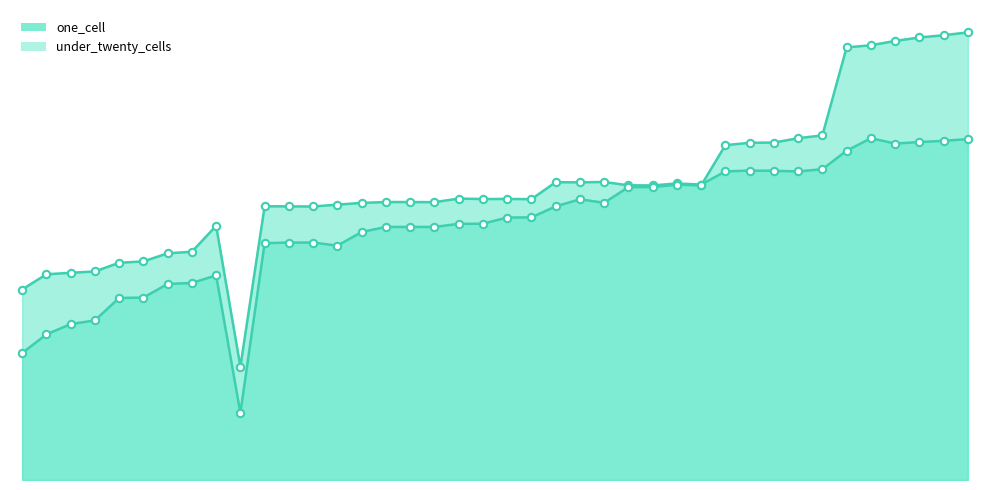

What is the total value across all series at 2012-12-11?

4285